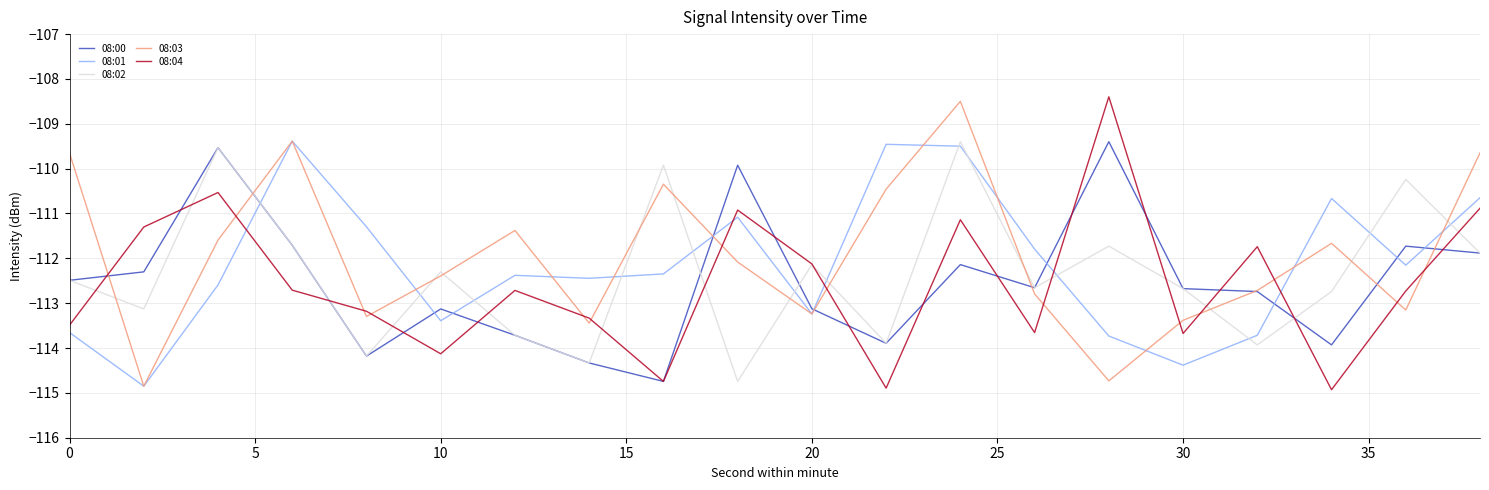

How many times do 08:03 and 08:04 cross each other?

14